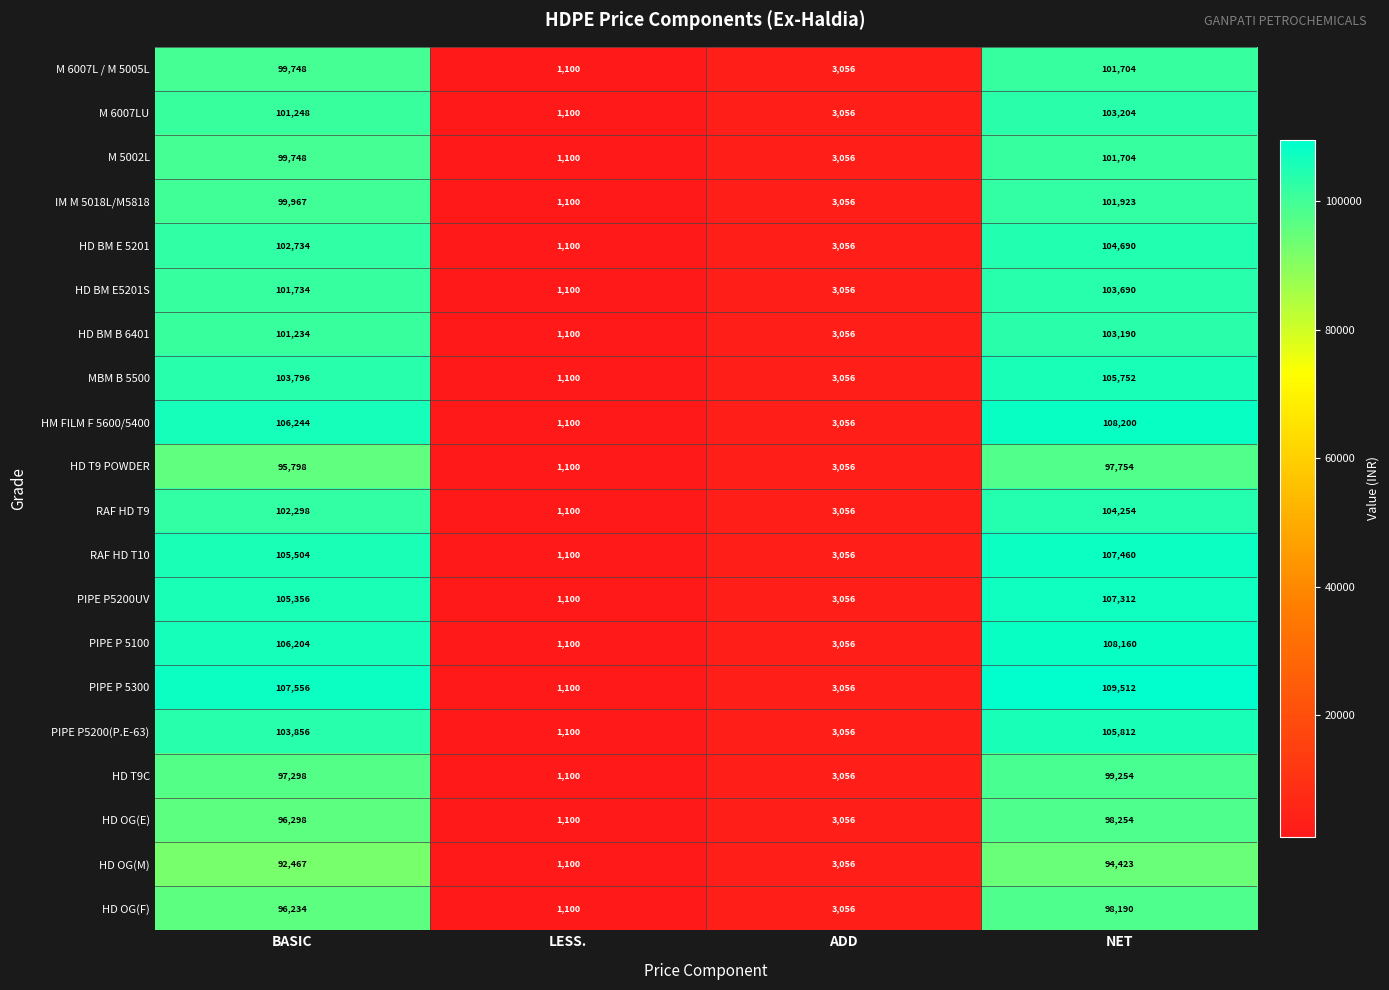

Which series has the widest spread of values?

PIPE P 5300